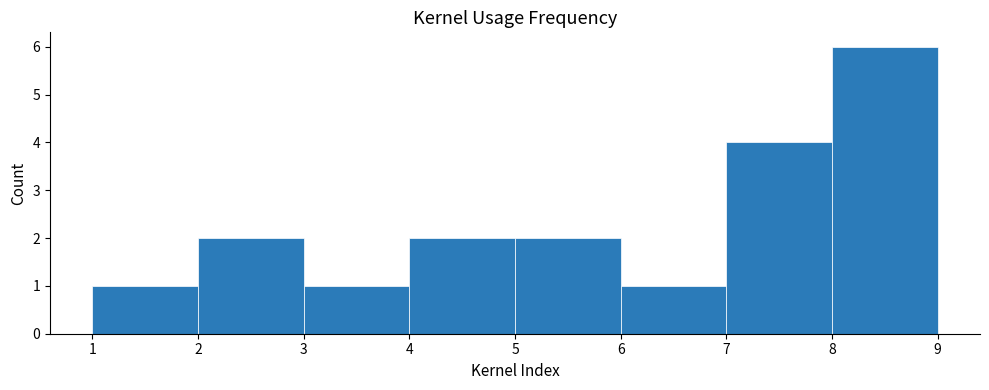

Reading left to right, list every bar in this chart as the range it spans on the x-axis followed by its height. The values are not printed on the chart, so give them approximately, as read against the axis.

1 to 2: 1
2 to 3: 2
3 to 4: 1
4 to 5: 2
5 to 6: 2
6 to 7: 1
7 to 8: 4
8 to 9: 6